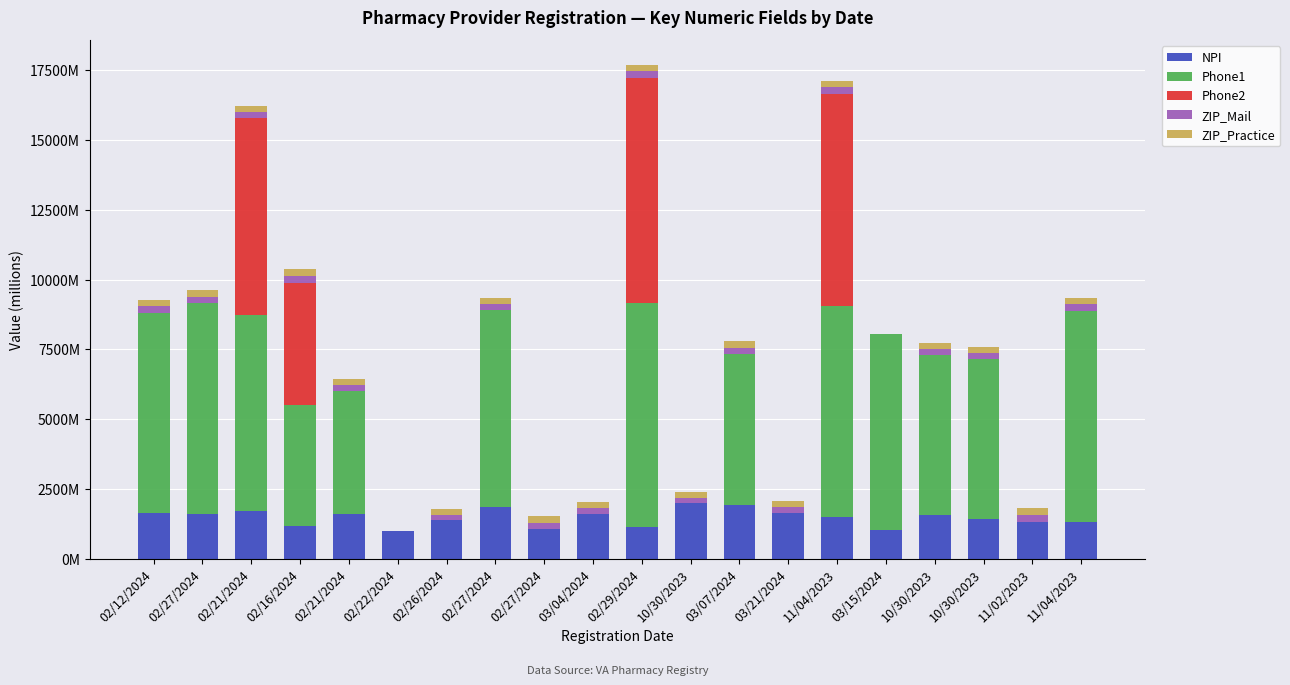

What are all the series names shown in the legend?

NPI, Phone1, Phone2, ZIP_Mail, ZIP_Practice